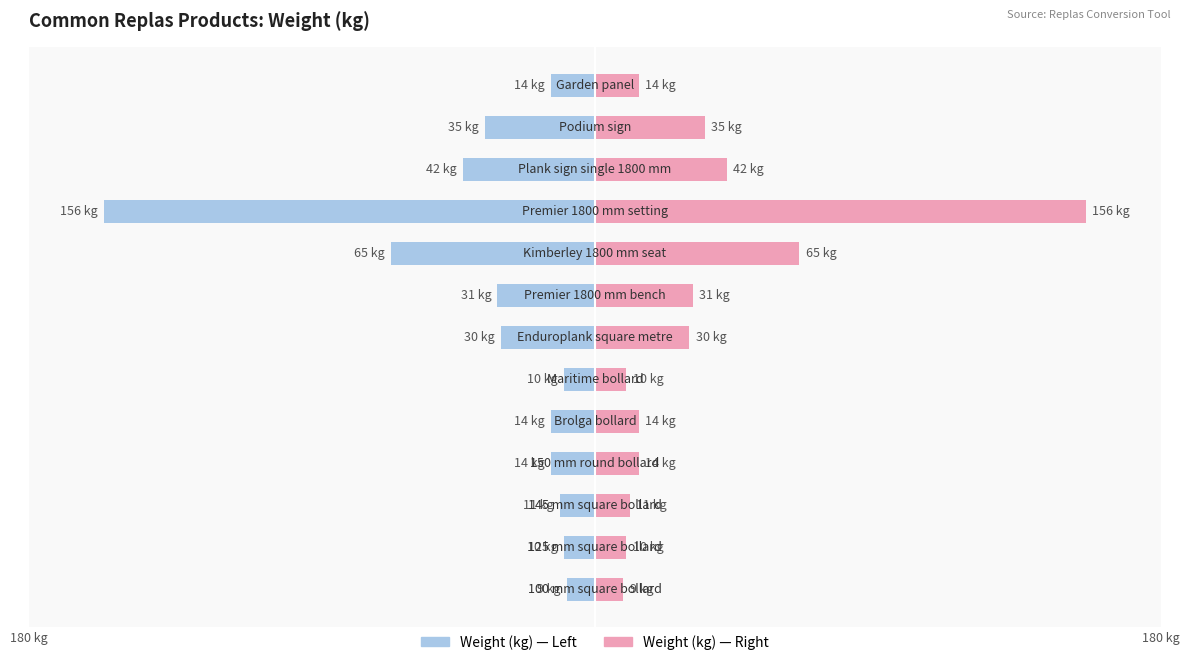

What is the greatest value displayed?

156